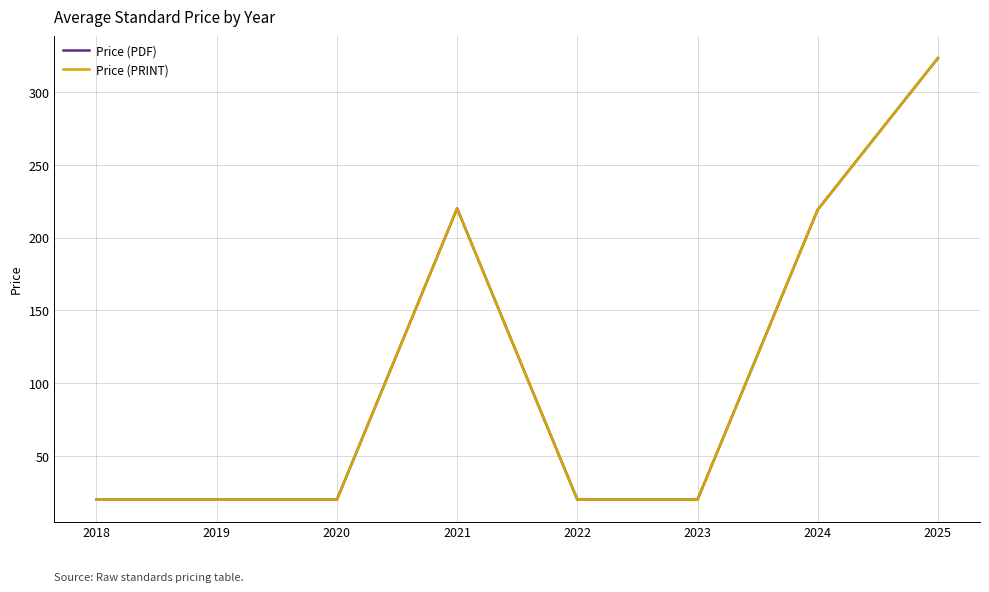

At how many categories does at least one series exceed 48?

3